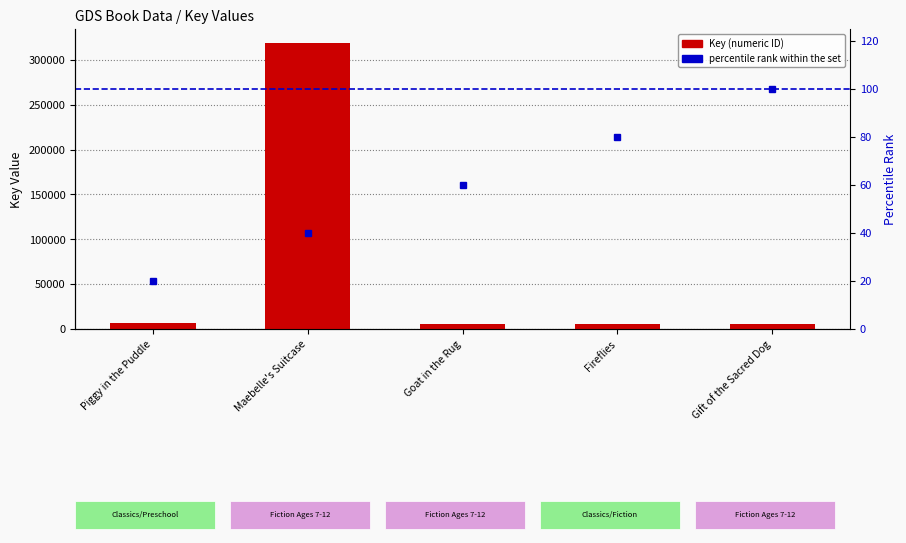

List the series in order of their overall mean, lowest first.

percentile rank within the set, Key (numeric ID)